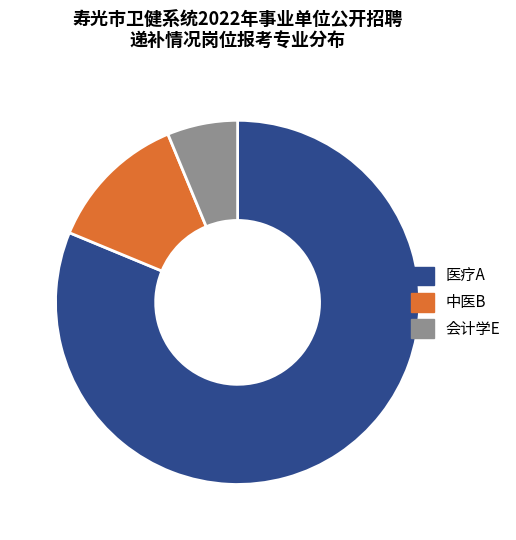

Approximately how many times larger is the value at 中医B compared to 会计学E?

2.0